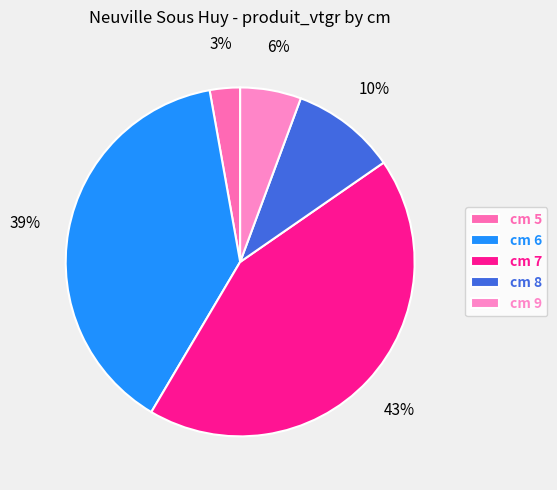

Which slice is the smallest?

cm 5